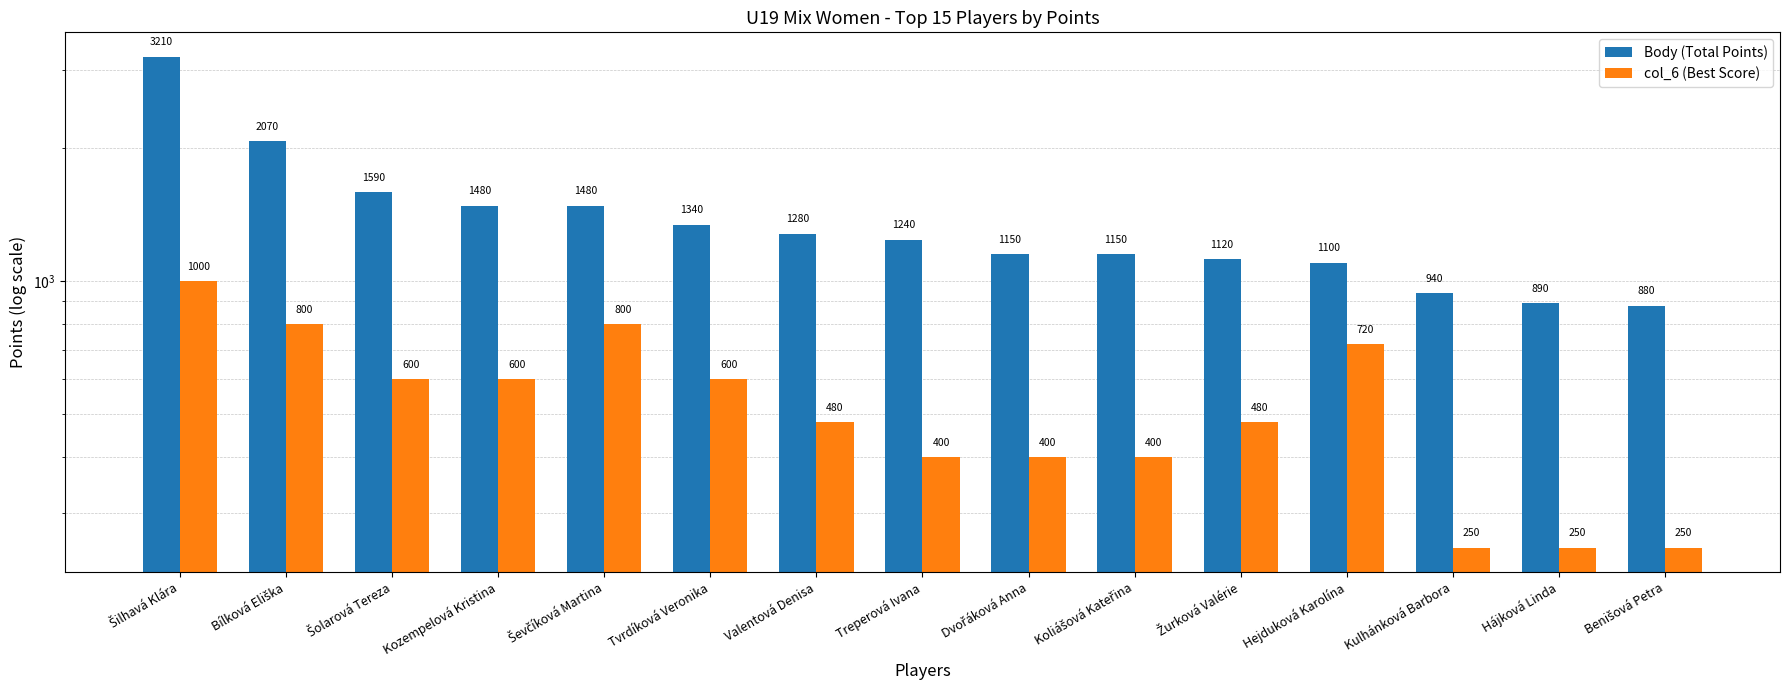

List the series in order of their overall mean, highest first.

Body (Total Points), col_6 (Best Score)